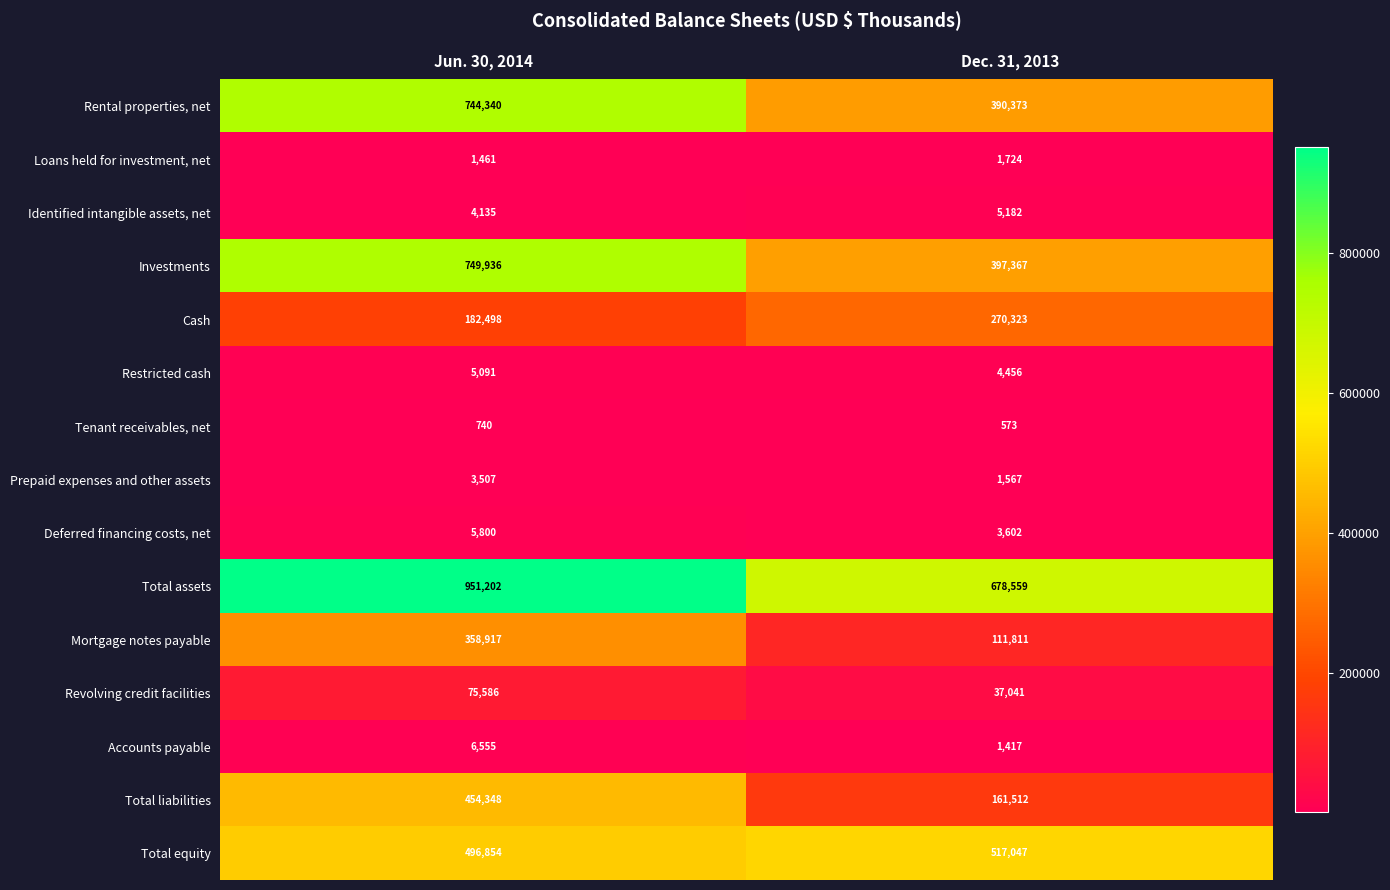

How many categories are shown in the chart?

2